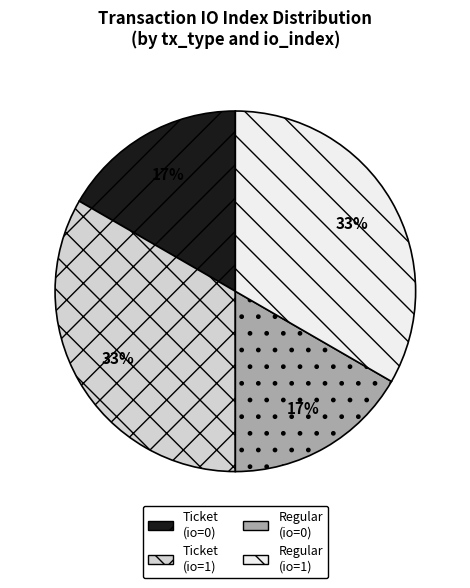

Is there any slice that represents more than half of the pie?

No